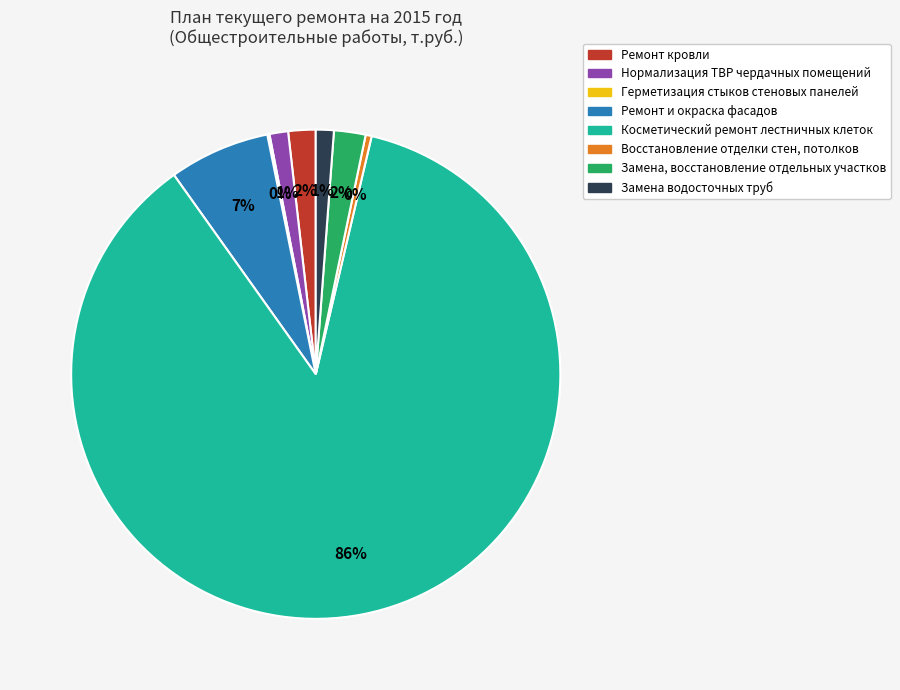

Which category accounts for the majority?

Косметический ремонт лестничных клеток